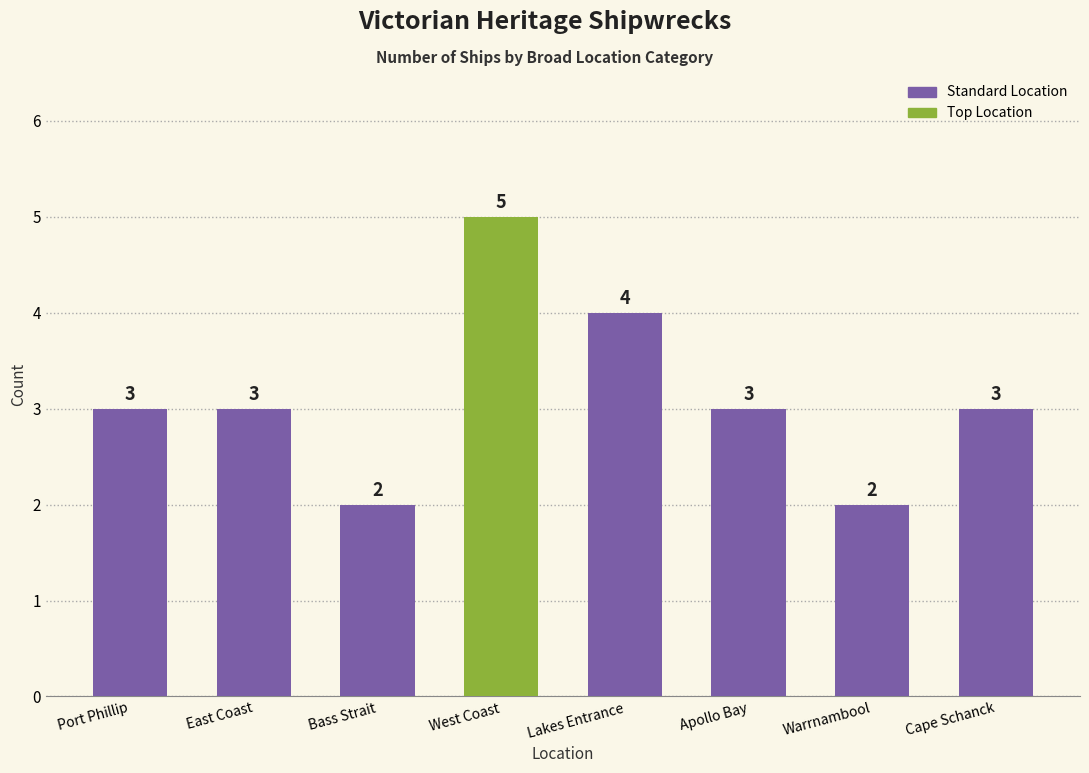

The value at Bass Strait is 2. True or false?

True